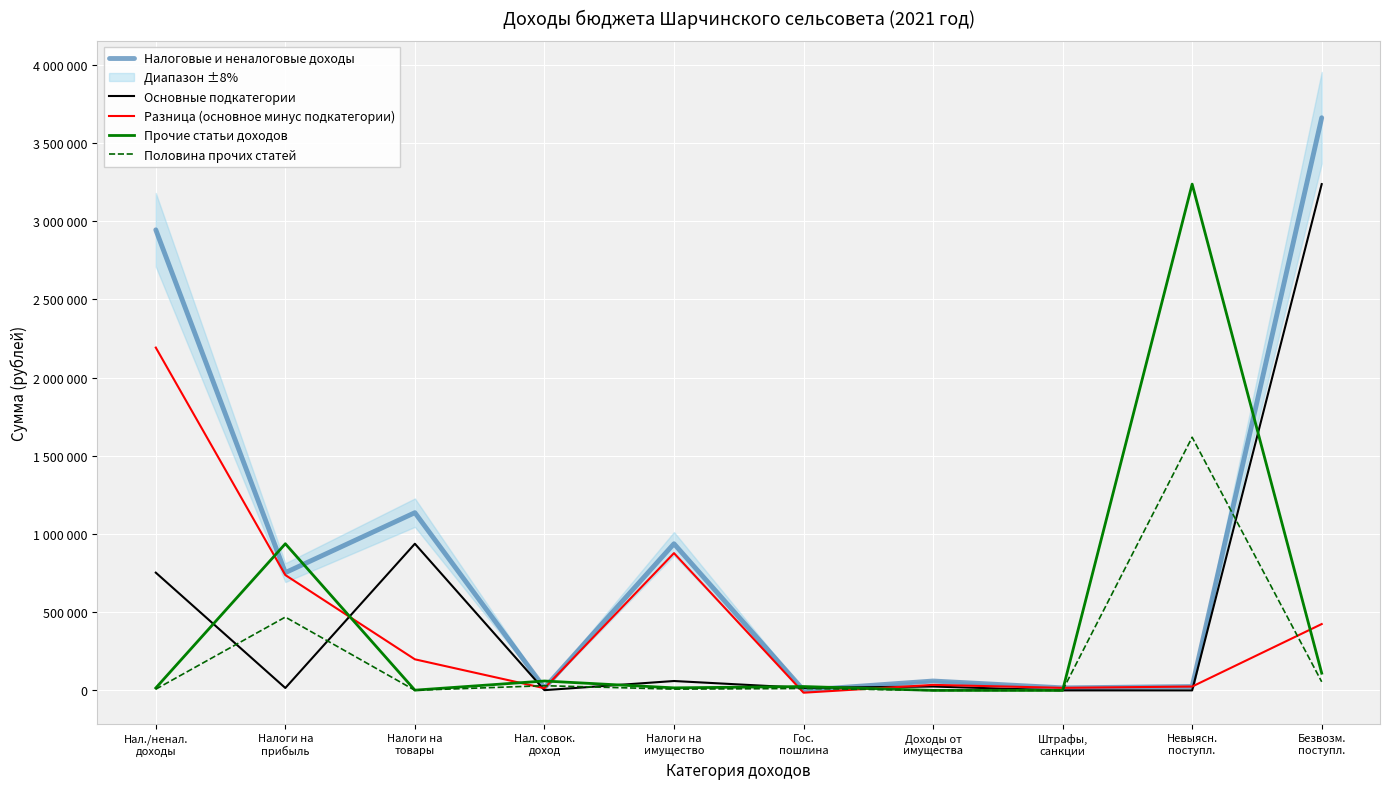

Reading right to left, extract all data points from this chart.

Налоговые и неналоговые доходы: Безвозм.
поступл.=3660415.1	Невыясн.
поступл.=24695.8	Штрафы,
санкции=16215.2	Доходы от
имущества=60000.0	Гос.
пошлина=1500.0	Налоги на
имущество=937400.0	Нал. совок.
доход=15400.0	Налоги на
товары=1136070.0	Налоги на
прибыль=752700.0	Нал./ненал.
доходы=2943981.0
Основные подкатегории: Безвозм.
поступл.=3236300.0	Невыясн.
поступл.=0.0	Штрафы,
санкции=0.0	Доходы от
имущества=24695.8	Гос.
пошлина=16215.2	Налоги на
имущество=60000.0	Нал. совок.
доход=1500.0	Налоги на
товары=937400.0	Налоги на
прибыль=15400.0	Нал./ненал.
доходы=752700.0
Разница (основное минус подкатегории): Безвозм.
поступл.=424115.1	Невыясн.
поступл.=24695.8	Штрафы,
санкции=16215.2	Доходы от
имущества=35304.2	Гос.
пошлина=-14715.2	Налоги на
имущество=877400.0	Нал. совок.
доход=13900.0	Налоги на
товары=198670.0	Налоги на
прибыль=737300.0	Нал./ненал.
доходы=2191281.0
Прочие статьи доходов: Безвозм.
поступл.=109967.0	Невыясн.
поступл.=3236300.0	Штрафы,
санкции=0.0	Доходы от
имущества=0.0	Гос.
пошлина=24695.8	Налоги на
имущество=16215.2	Нал. совок.
доход=60000.0	Налоги на
товары=1500.0	Налоги на
прибыль=937400.0	Нал./ненал.
доходы=15400.0
Половина прочих статей: Безвозм.
поступл.=54983.5	Невыясн.
поступл.=1618150.0	Штрафы,
санкции=0.0	Доходы от
имущества=0.0	Гос.
пошлина=12347.9	Налоги на
имущество=8107.6	Нал. совок.
доход=30000.0	Налоги на
товары=750.0	Налоги на
прибыль=468700.0	Нал./ненал.
доходы=7700.0